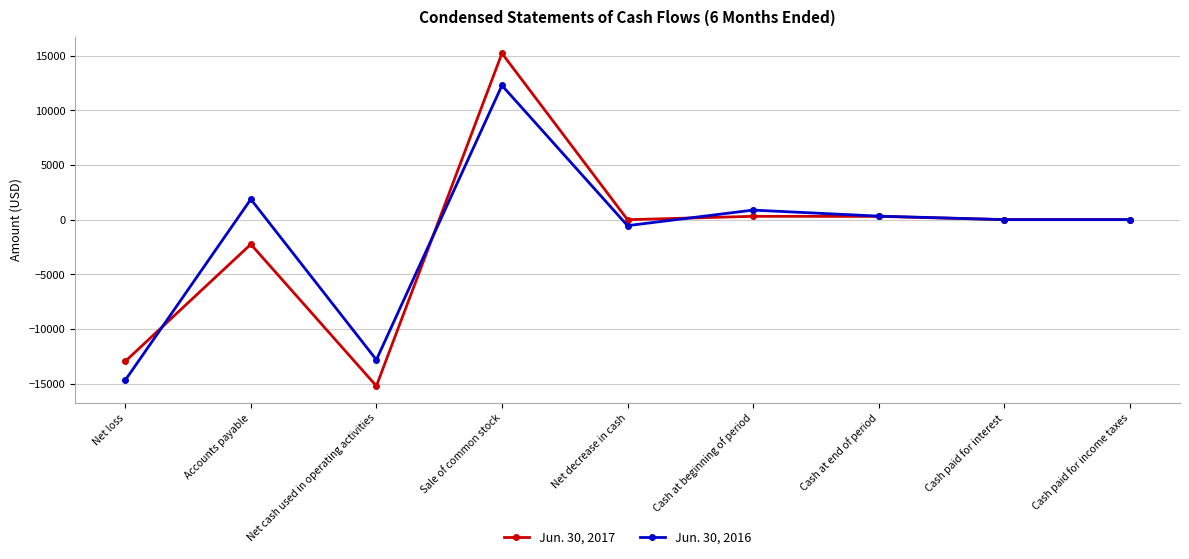

The value of Jun. 30, 2017 at Cash paid for income taxes is 16791. True or false?

False